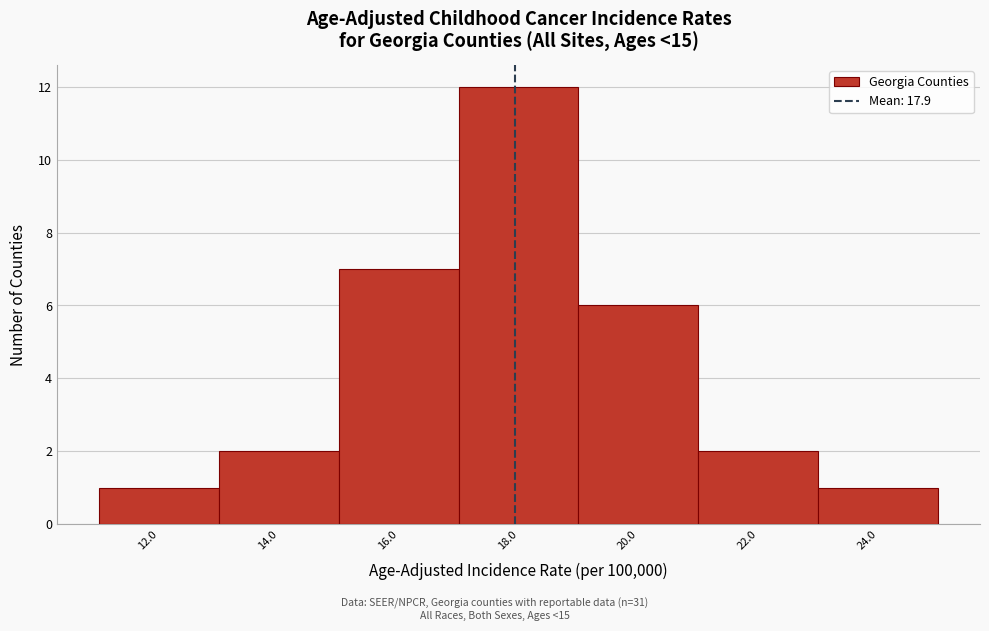

Which range on the x-axis has the tallest bar?

17 to 19